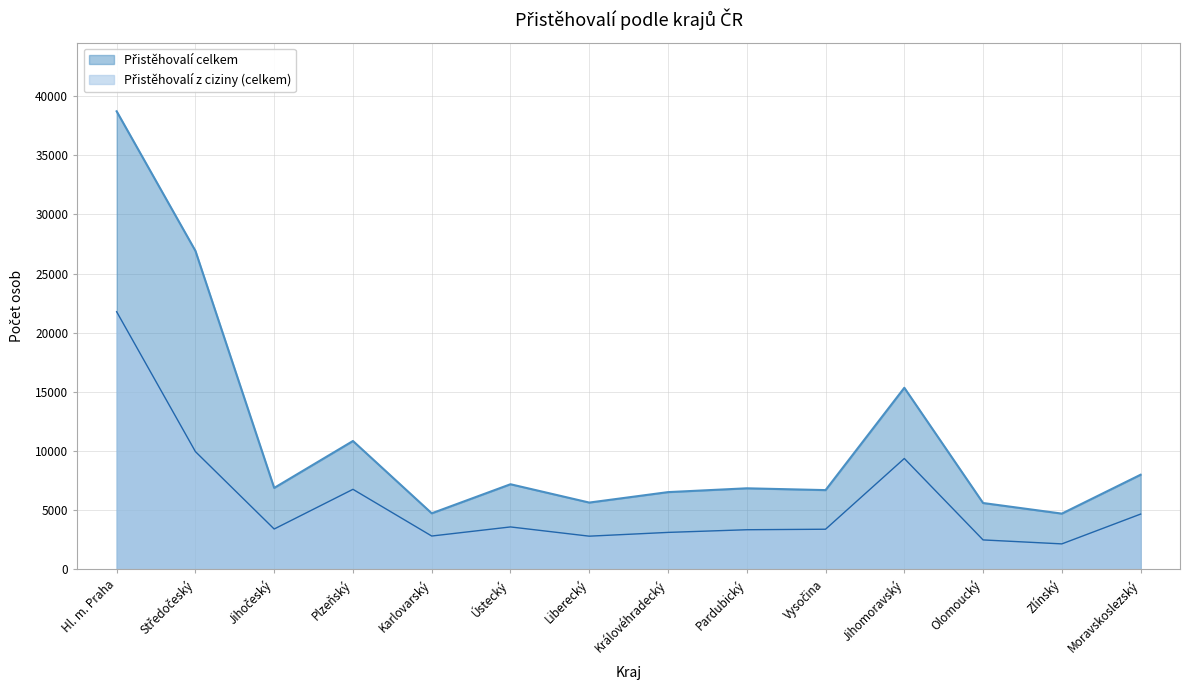

How many interior local peaks does the Přistěhovalí celkem series have?

4